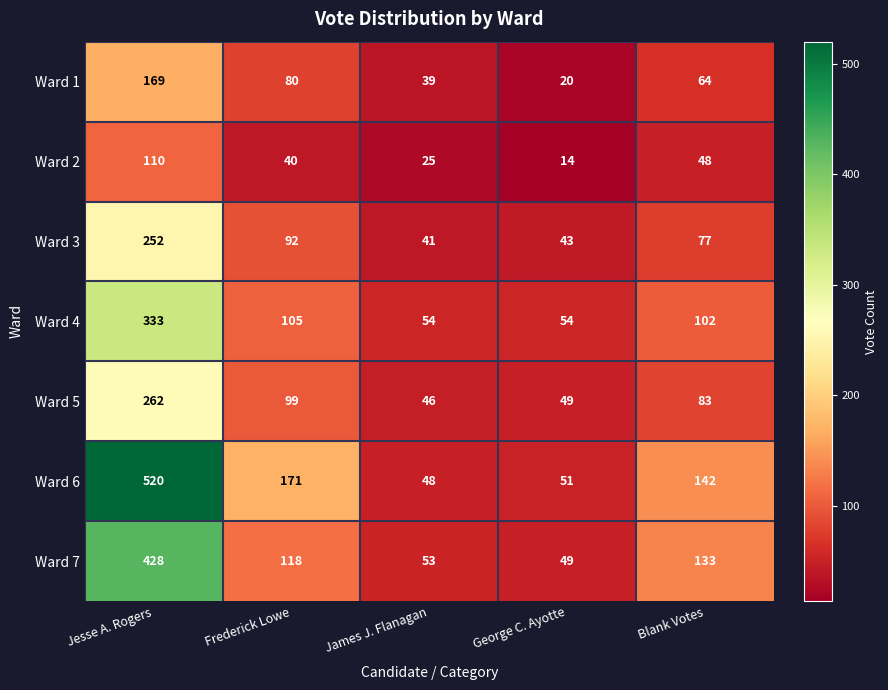

What is the difference between the second highest and minimum values in the Ward 6 series?

123